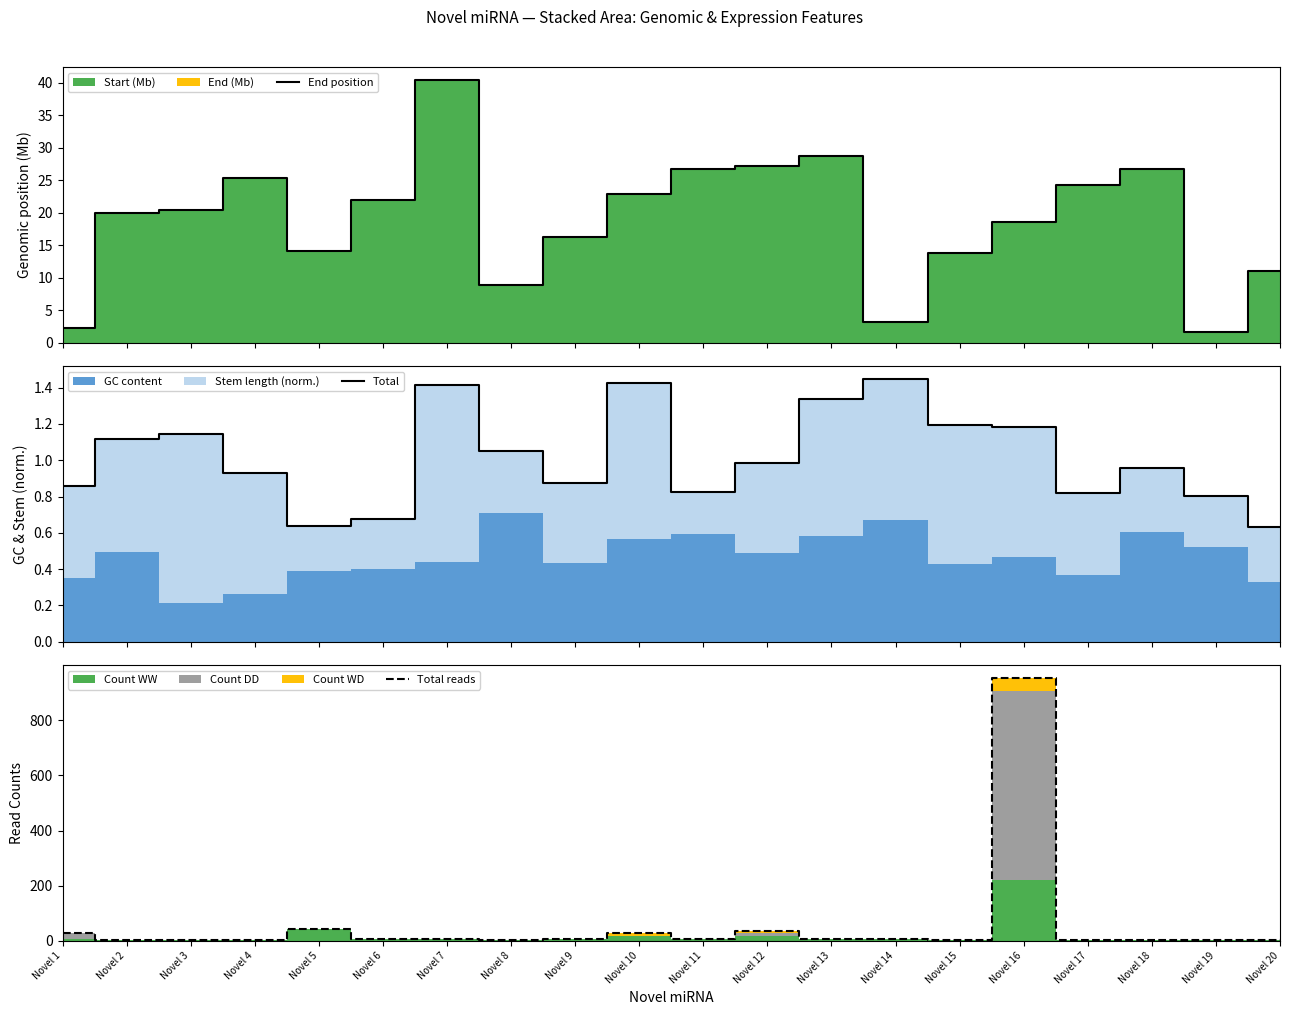

How many intersections are there between Total reads and End position?

13